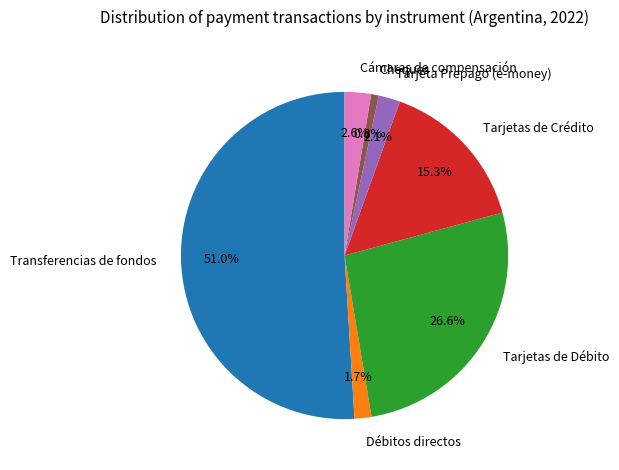

To the nearest percent, what is the average slice percentage?

14%